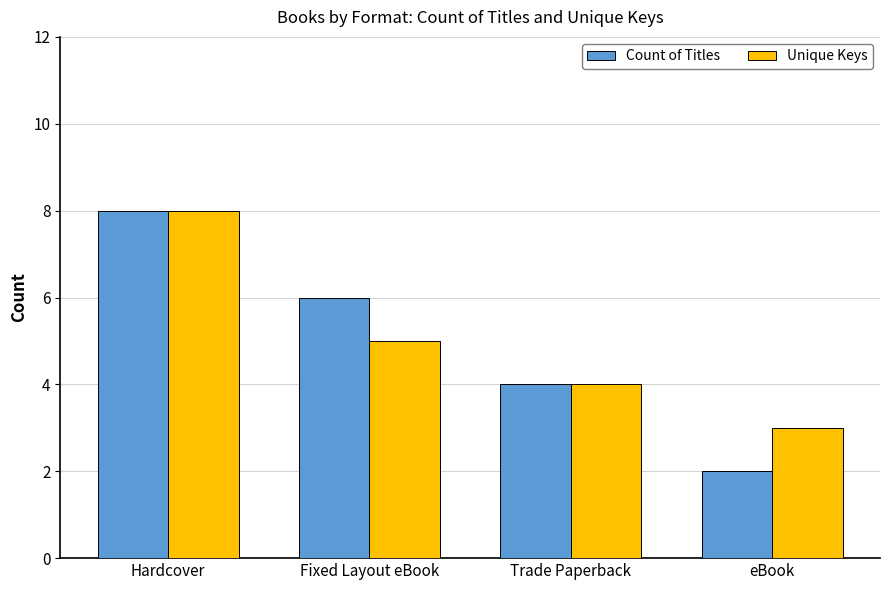

What is the sum of the Count of Titles values at Fixed Layout eBook and eBook?

8